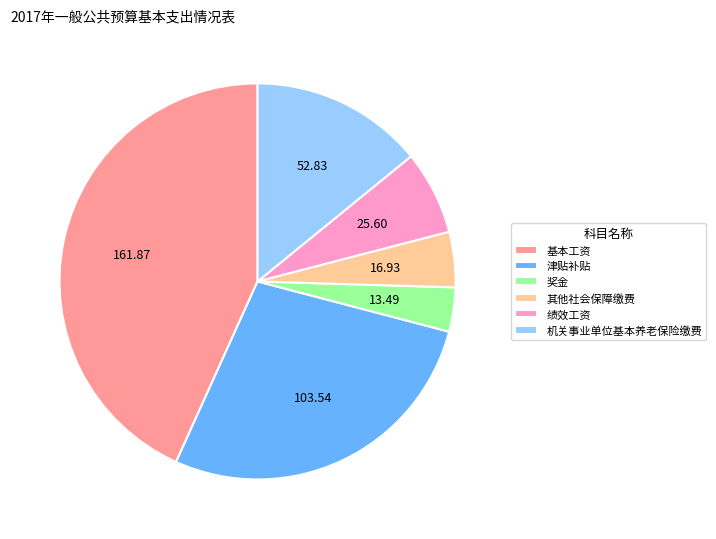

Between 津贴补贴 and 机关事业单位基本养老保险缴费, which is larger?

津贴补贴